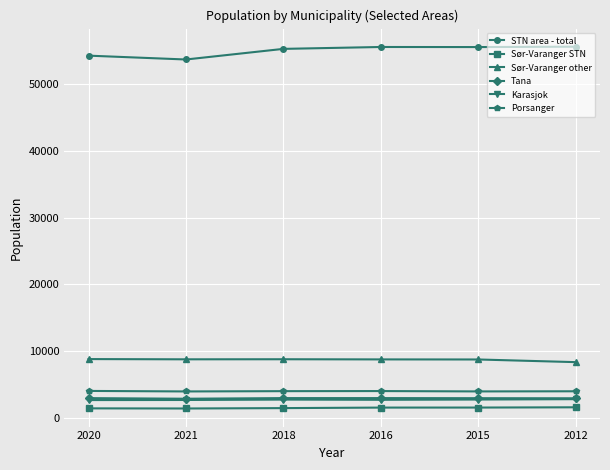

Is it true that Porsanger equals 6569 at 2015?

False